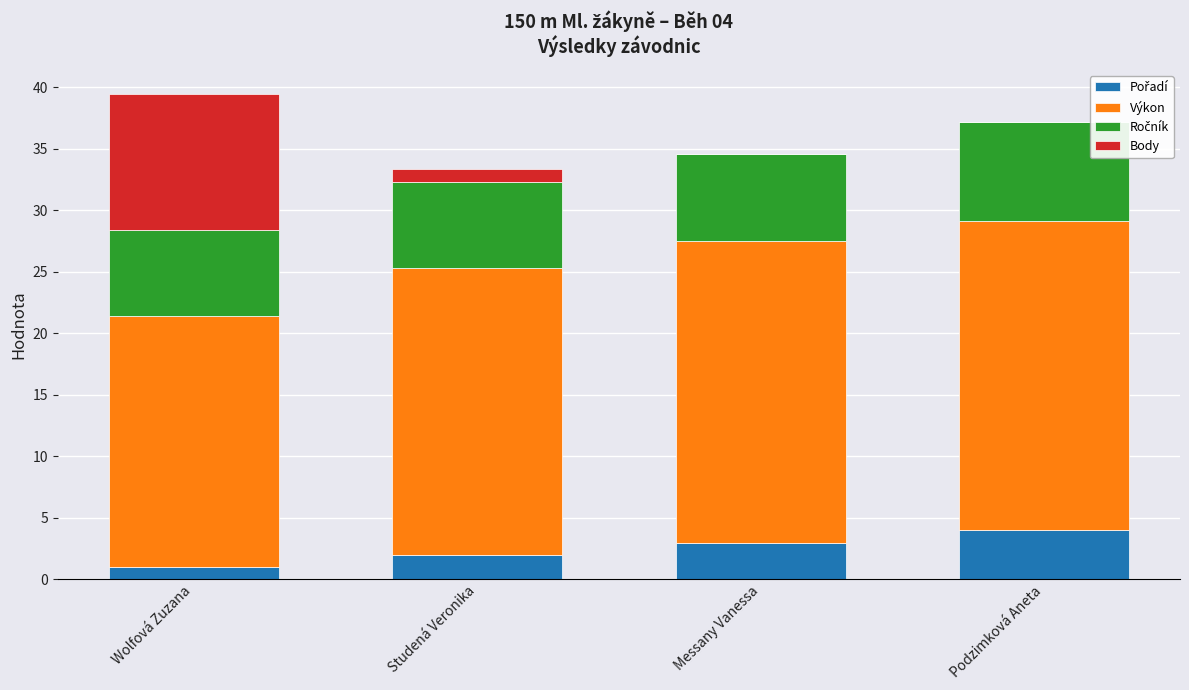

What is the total value across all series at Podzimková Aneta?

37.2